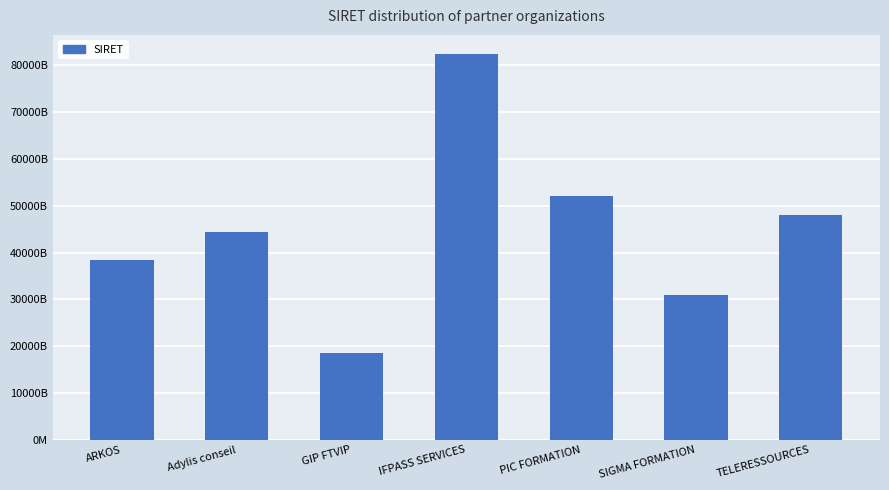

Rank the categories by value from highest to lowest.

IFPASS SERVICES, PIC FORMATION, TELERESSOURCES, Adylis conseil, ARKOS, SIGMA FORMATION, GIP FTVIP